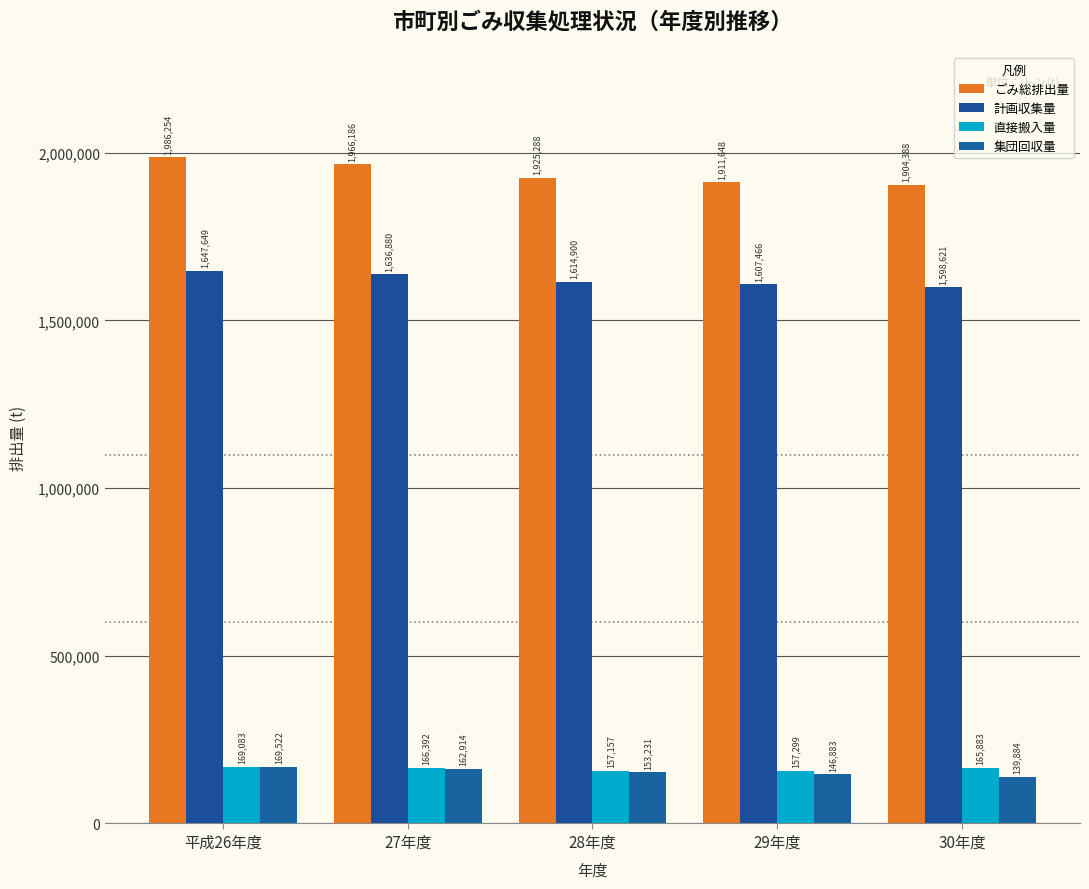

Does the chart contain stacked bars?

No